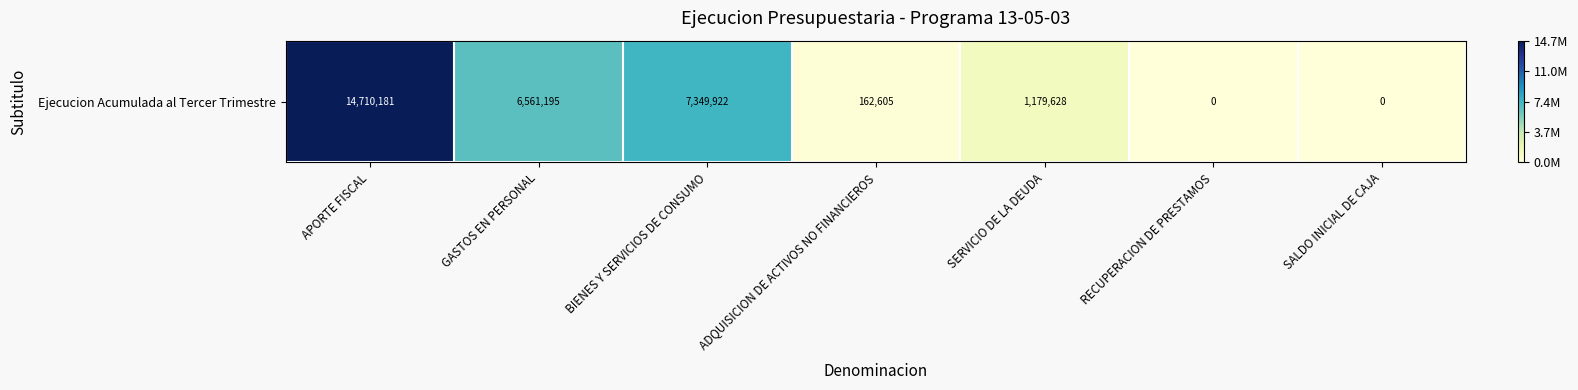

What is the difference between the second highest and minimum values?

7349922